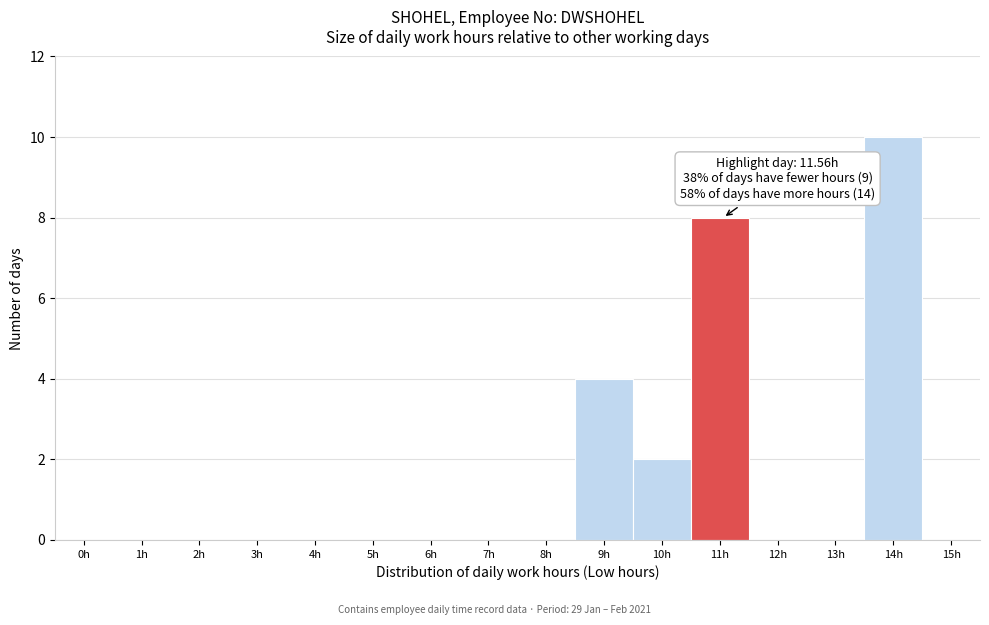

Reading left to right, transcribe all the data shown in this chart.

0h=0	1h=0	2h=0	3h=0	4h=0	5h=0	6h=0	7h=0	8h=0	9h=4	10h=2	11h=8	12h=0	13h=0	14h=10	15h=0